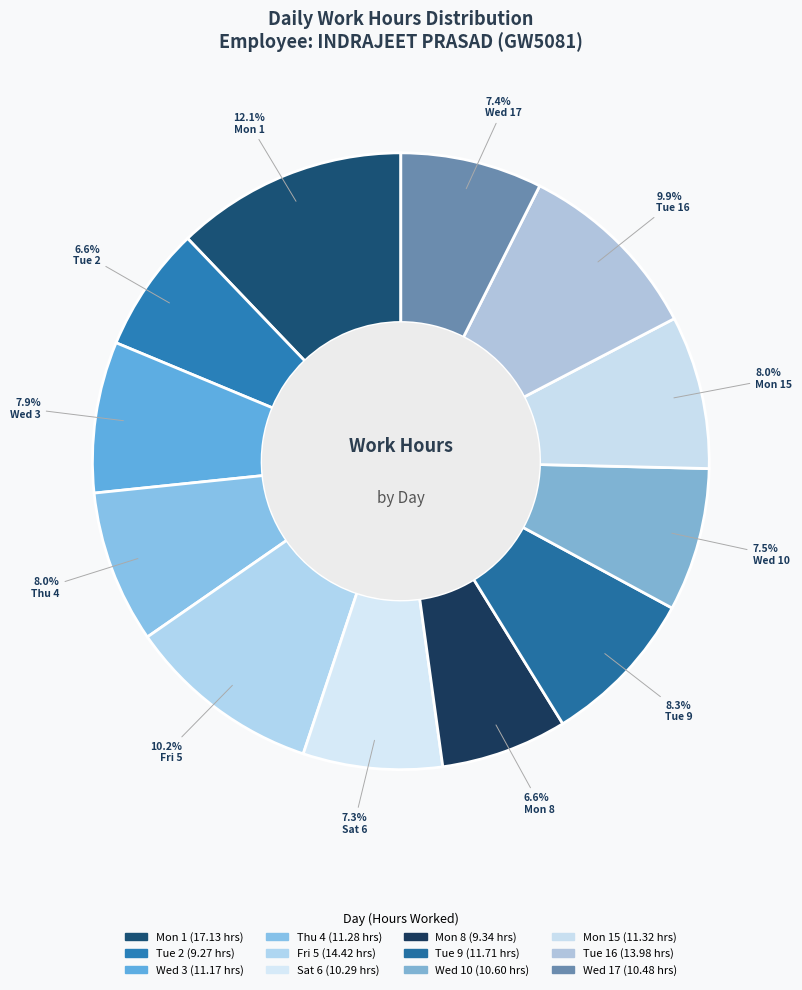

How many slices are in this pie chart?

12